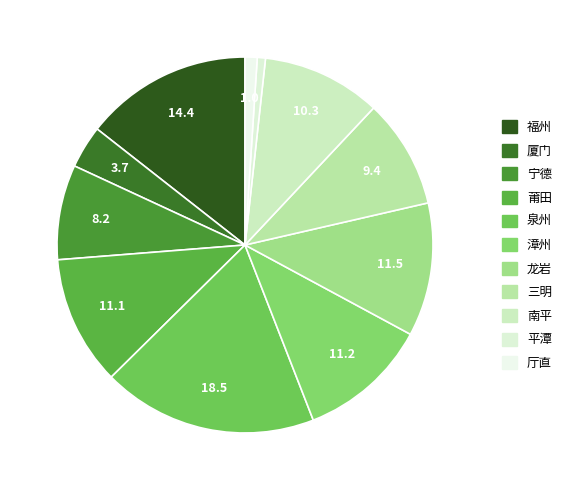

How many segments does this pie chart have?

11